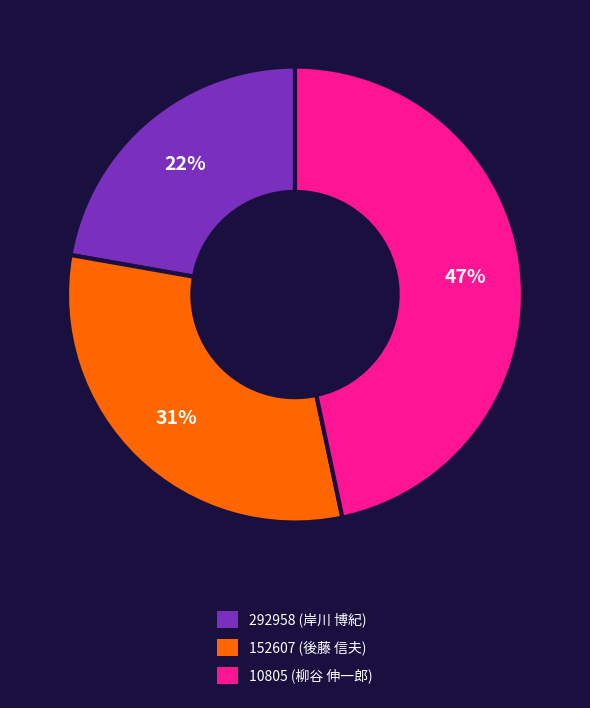

Between 10805 (柳谷 伸一郎) and 292958 (岸川 博紀), which is larger?

10805 (柳谷 伸一郎)